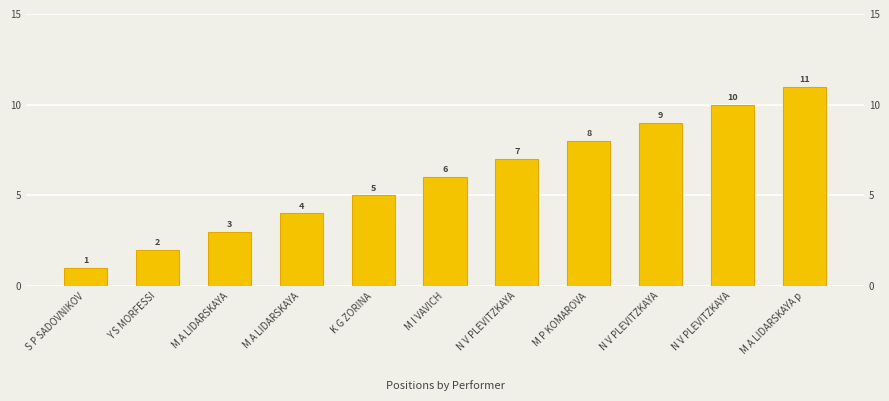

True or false: the data shows 6 at M I VAVICH.

True